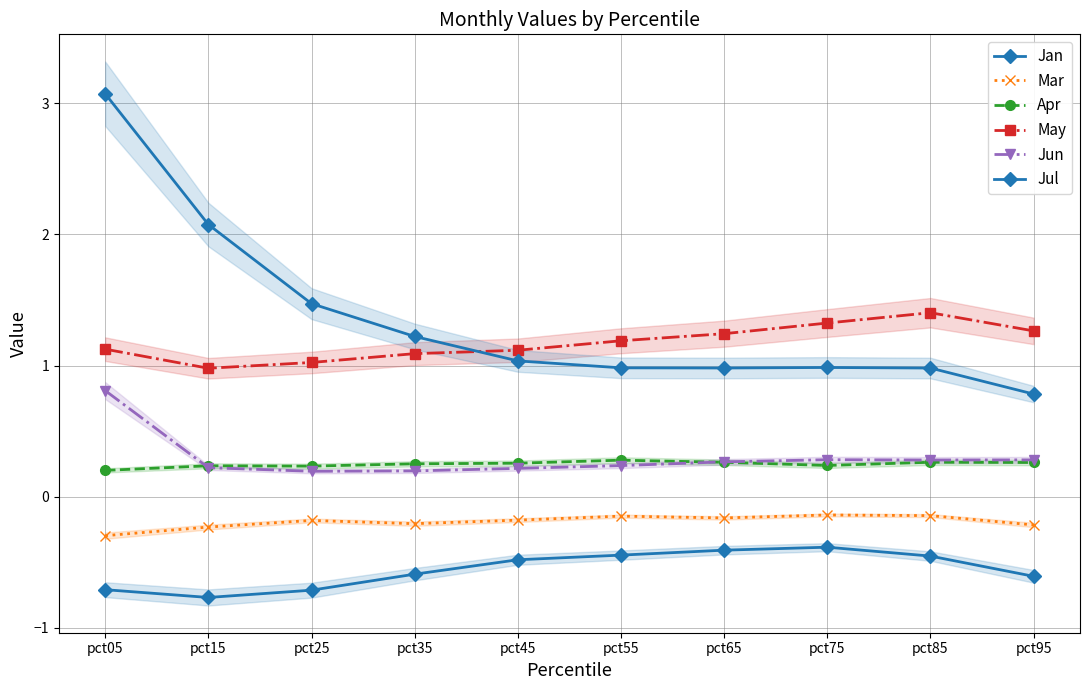

At which label is Jan closest to 0?

pct75